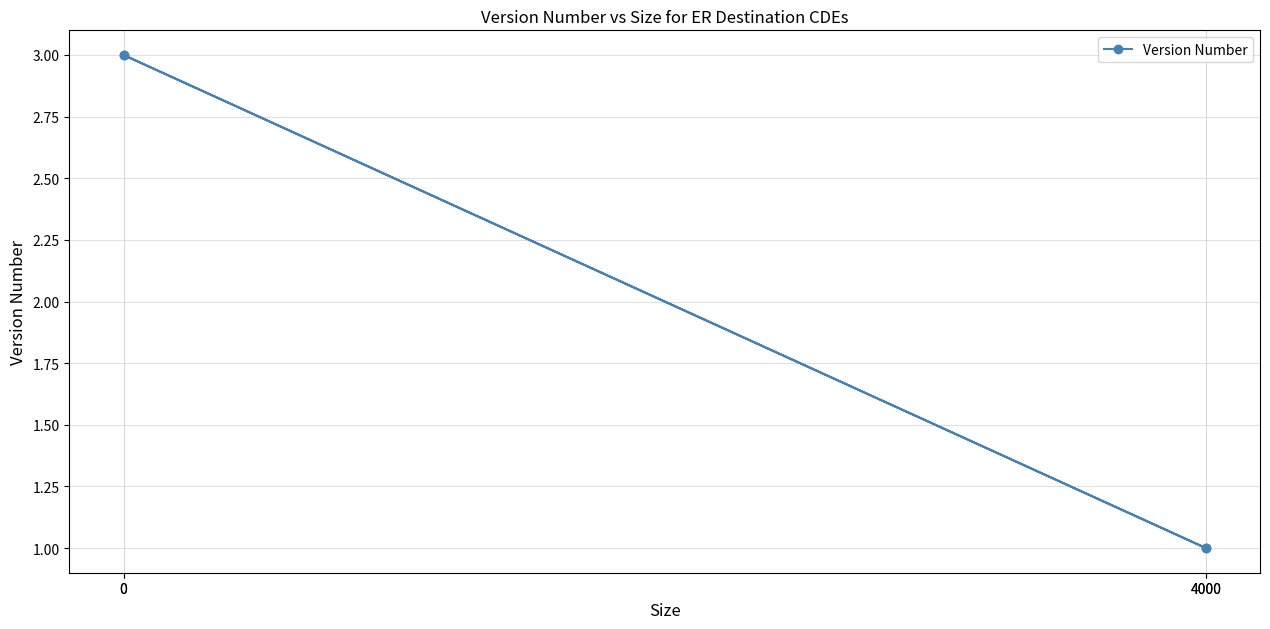

What is the ratio of the value at 0 to the value at 4000?

3.0